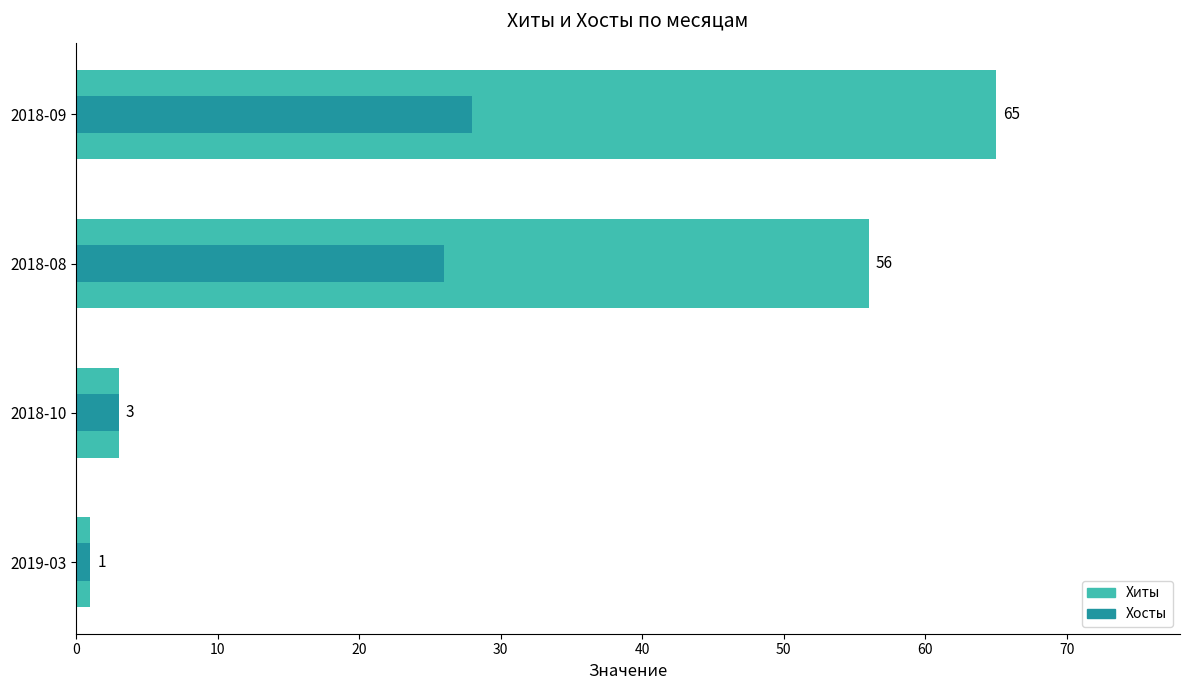

Is it true that Хосты equals 26 at 2018-08?

True